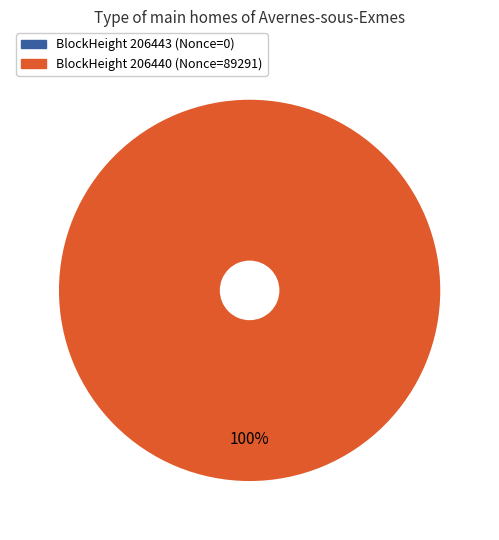

To the nearest percent, what is the combined percentage of 206440 and 206443?

100%